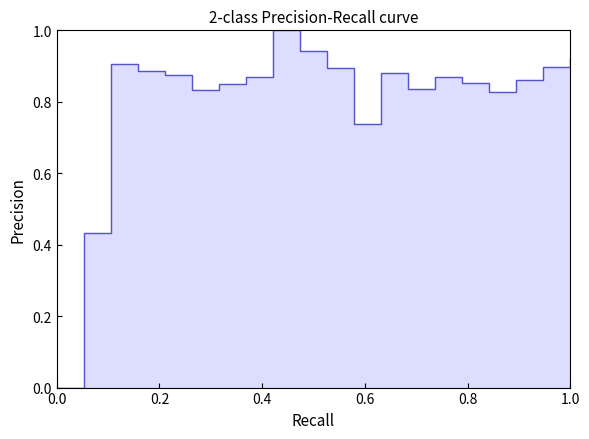

How many points are lower than both their immediate neighbors (excluding endpoints)?

4